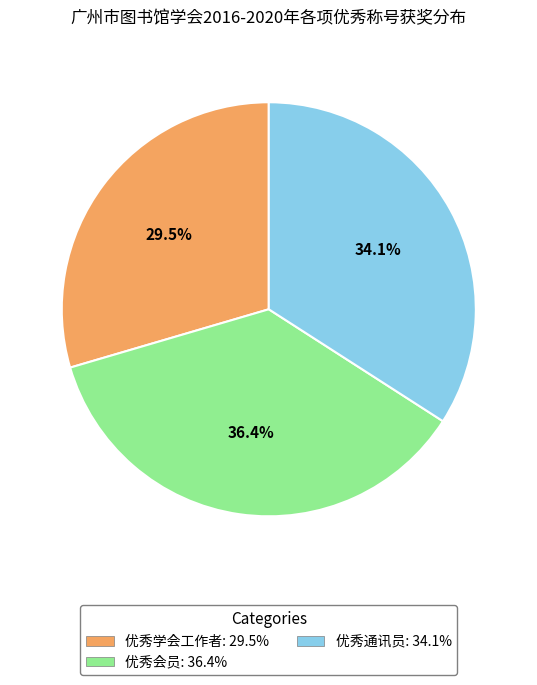

Between 优秀学会工作者 and 优秀通讯员, which is larger?

优秀通讯员